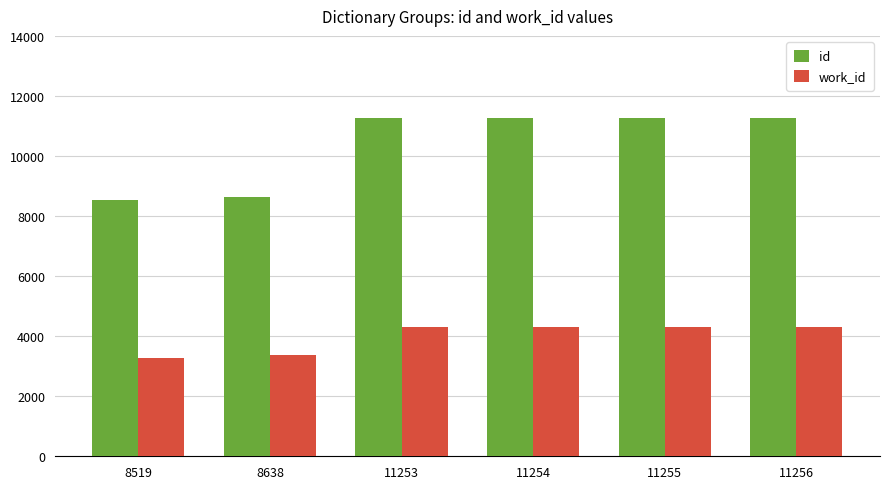

At which label does id reach its minimum?

8519